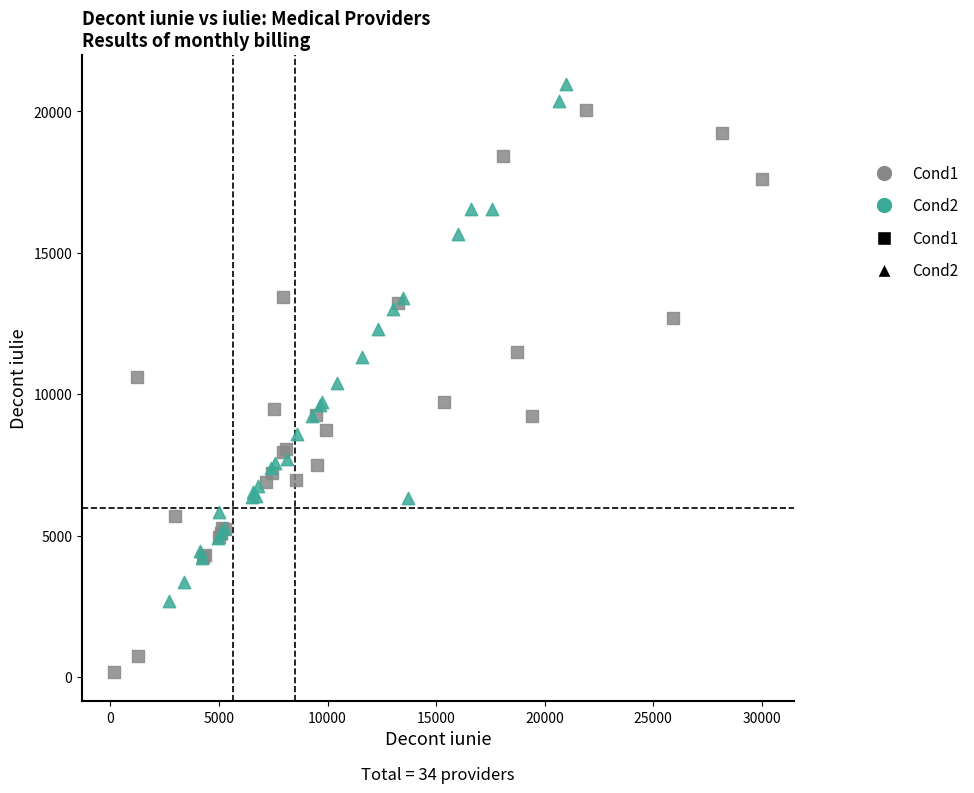

Which series reaches the minimum Y coordinate?

Cond1